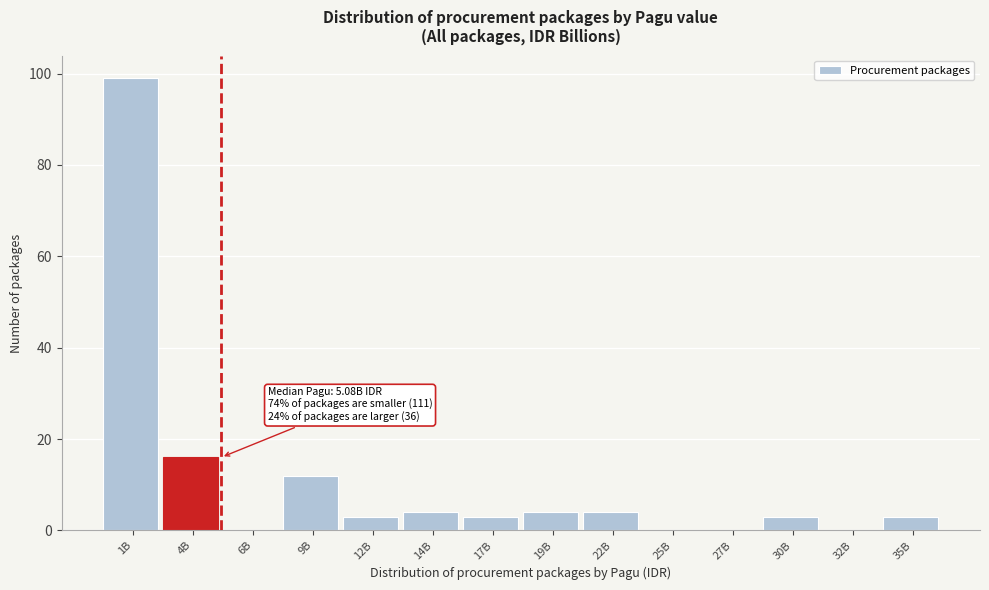

Reading left to right, list all the values displayed in this chart.

1B=99	4B=16	6B=0	9B=12	12B=3	14B=4	17B=3	19B=4	22B=4	25B=0	27B=0	30B=3	32B=0	35B=3